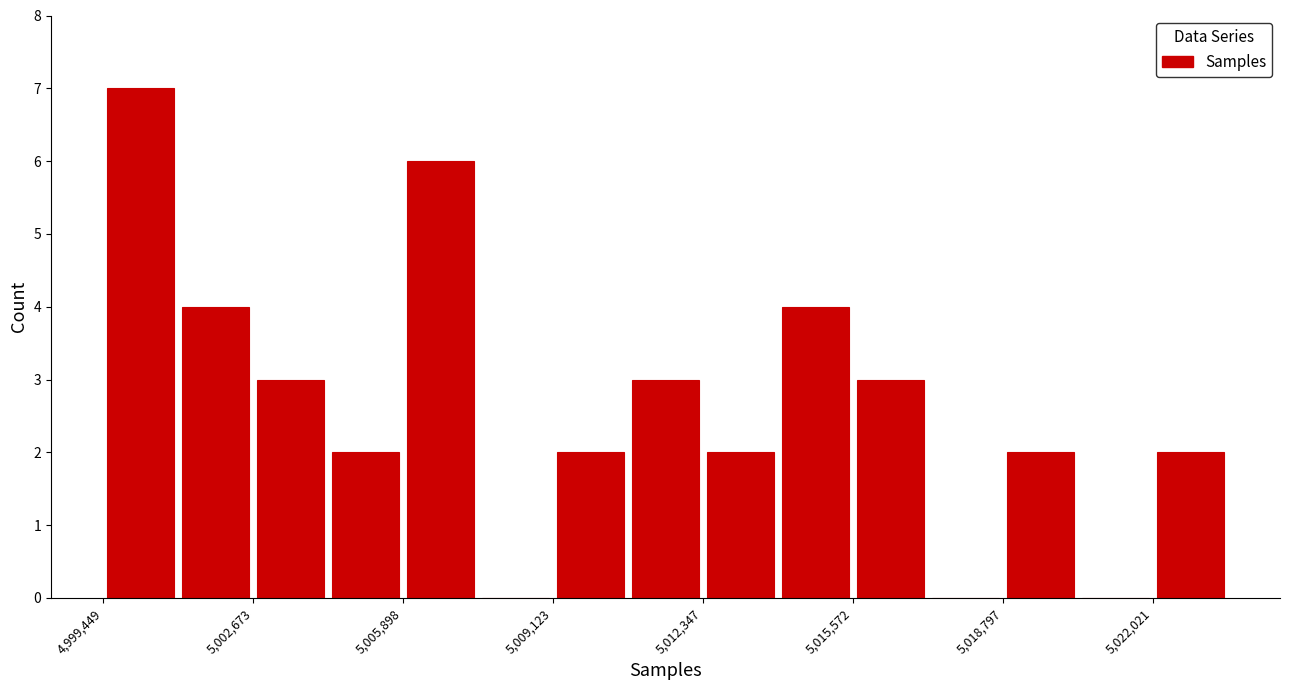

Read against the x-axis, roughly where is the centre of the tallest bar?

5000500